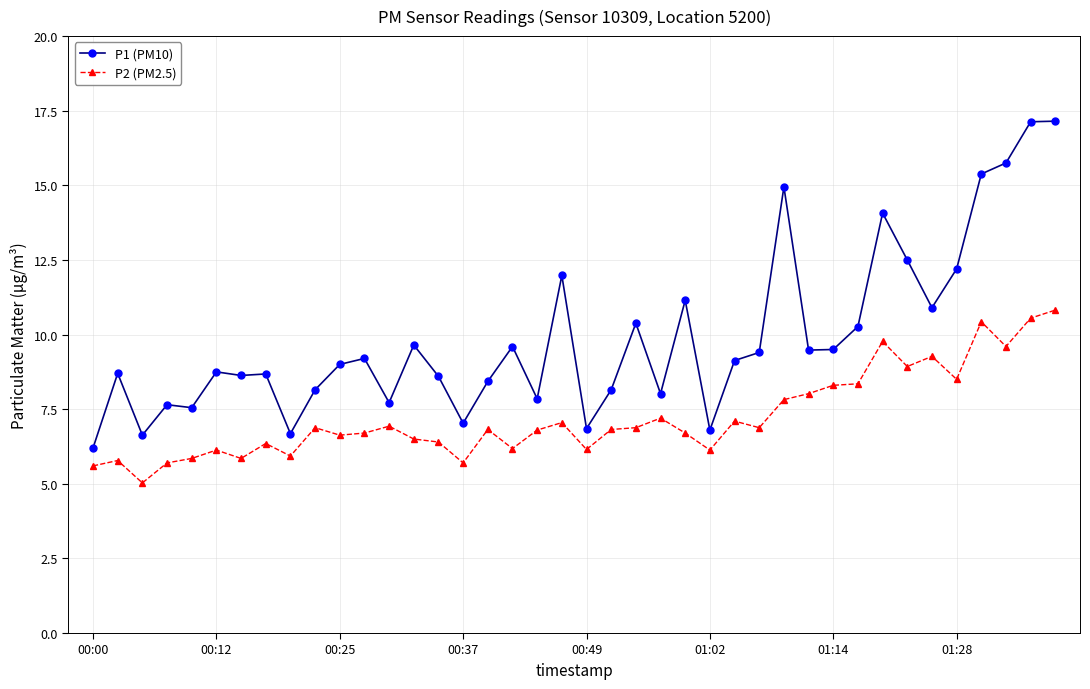

What are all the series names shown in the legend?

P1 (PM10), P2 (PM2.5)